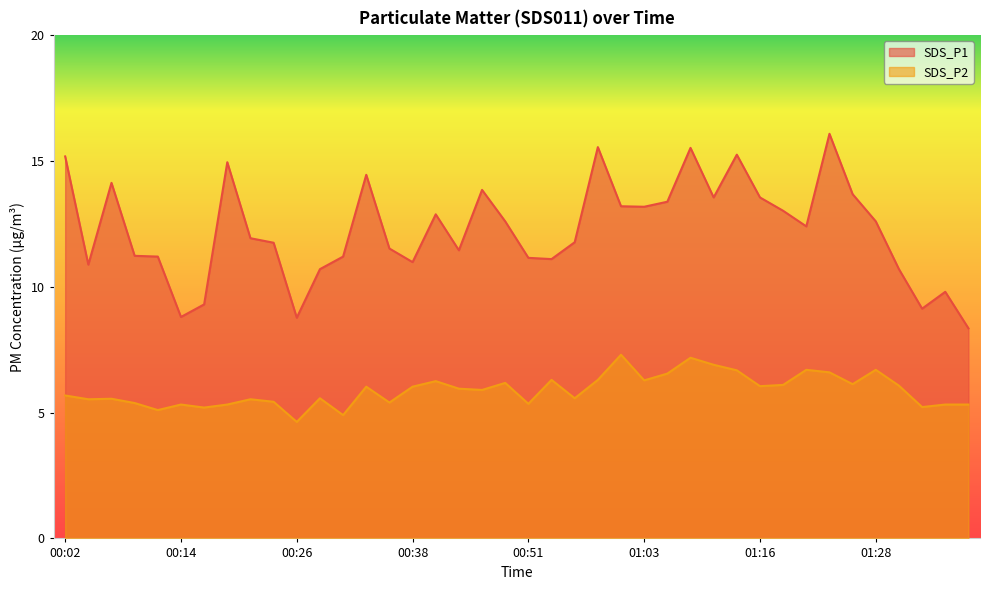

True or false: SDS_P1 has a value of 7.2 at 00:24.

False